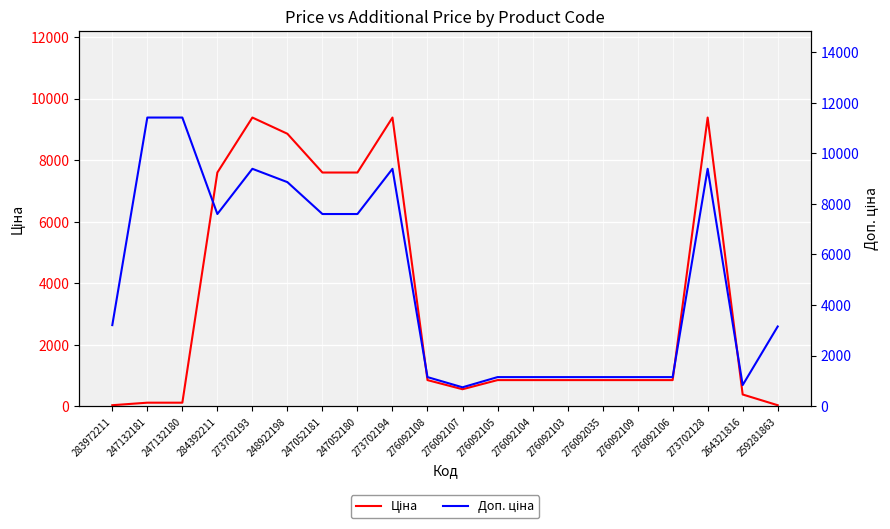

What position from the left is 276092035?

15